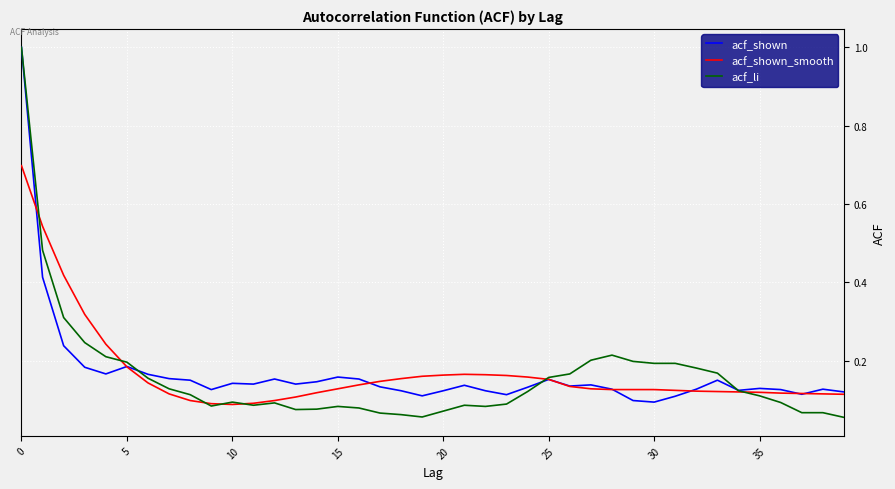

What is the maximum value shown in the chart?

1.0